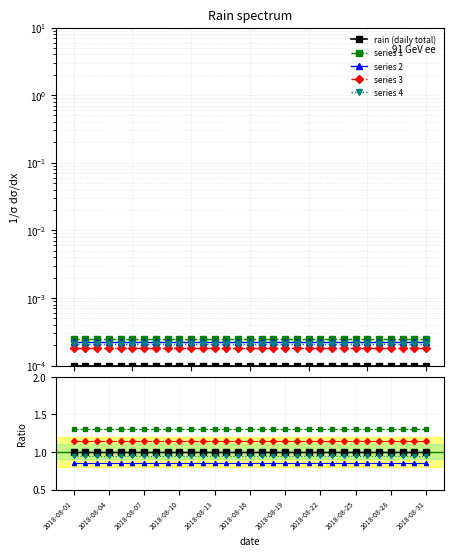

What is the total value across all series at 2018-08-22?

5.2